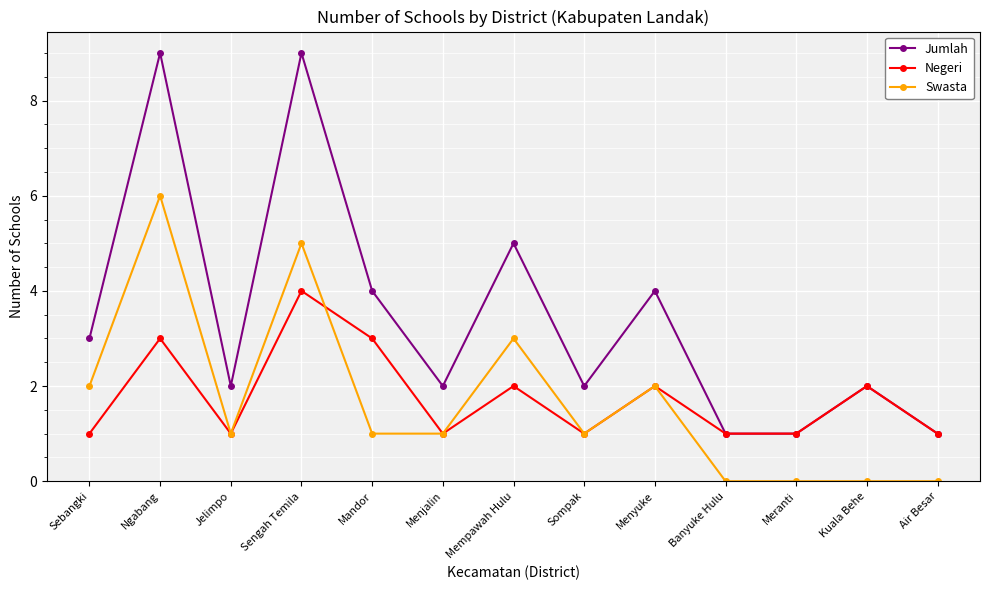

What is the label of the 12th point from the left?

Kuala Behe